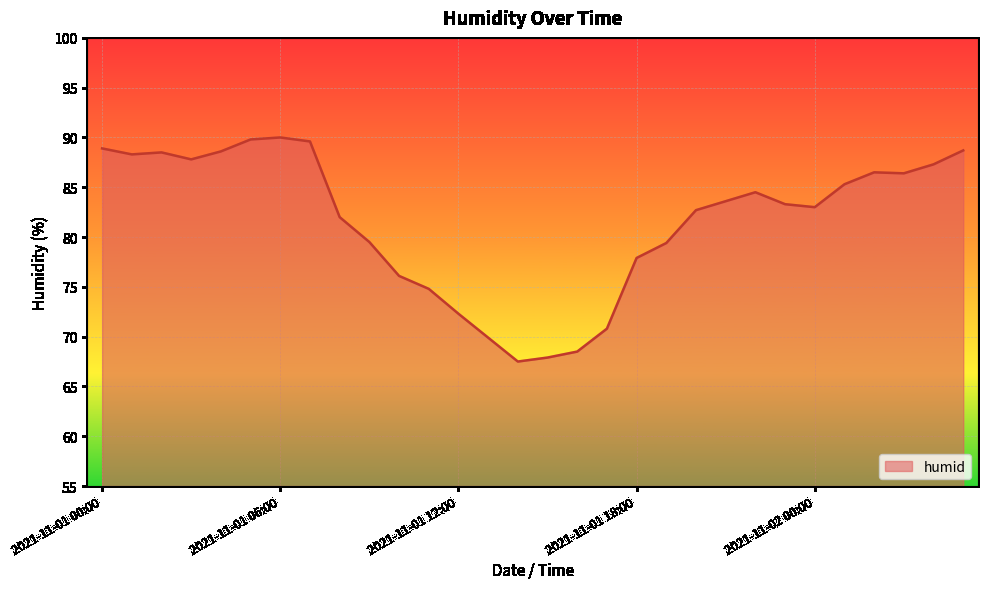

What is the difference between the maximum and minimum values?

22.5